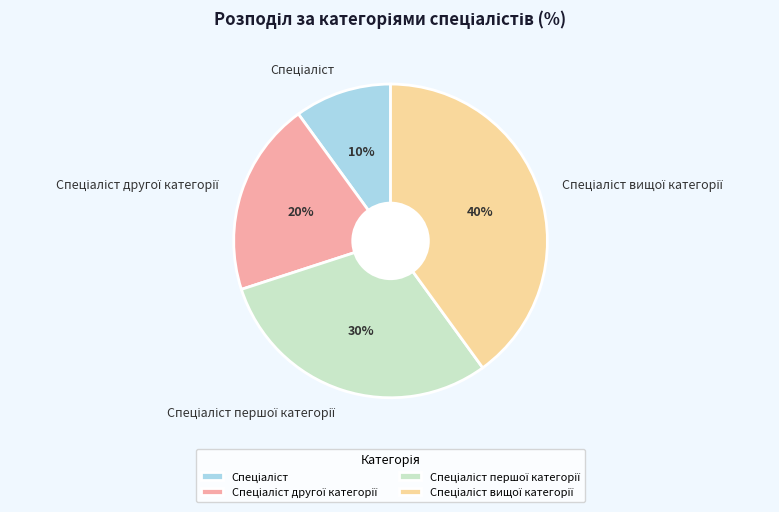

To the nearest percent, what is the difference between the largest and smallest slice percentages?

30%